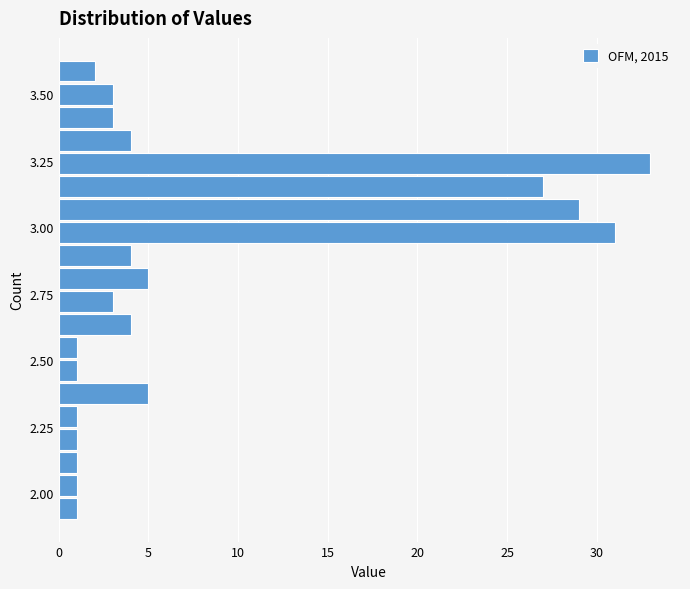

Read against the y-axis, roughly where is the centre of the longest bar?

3.25